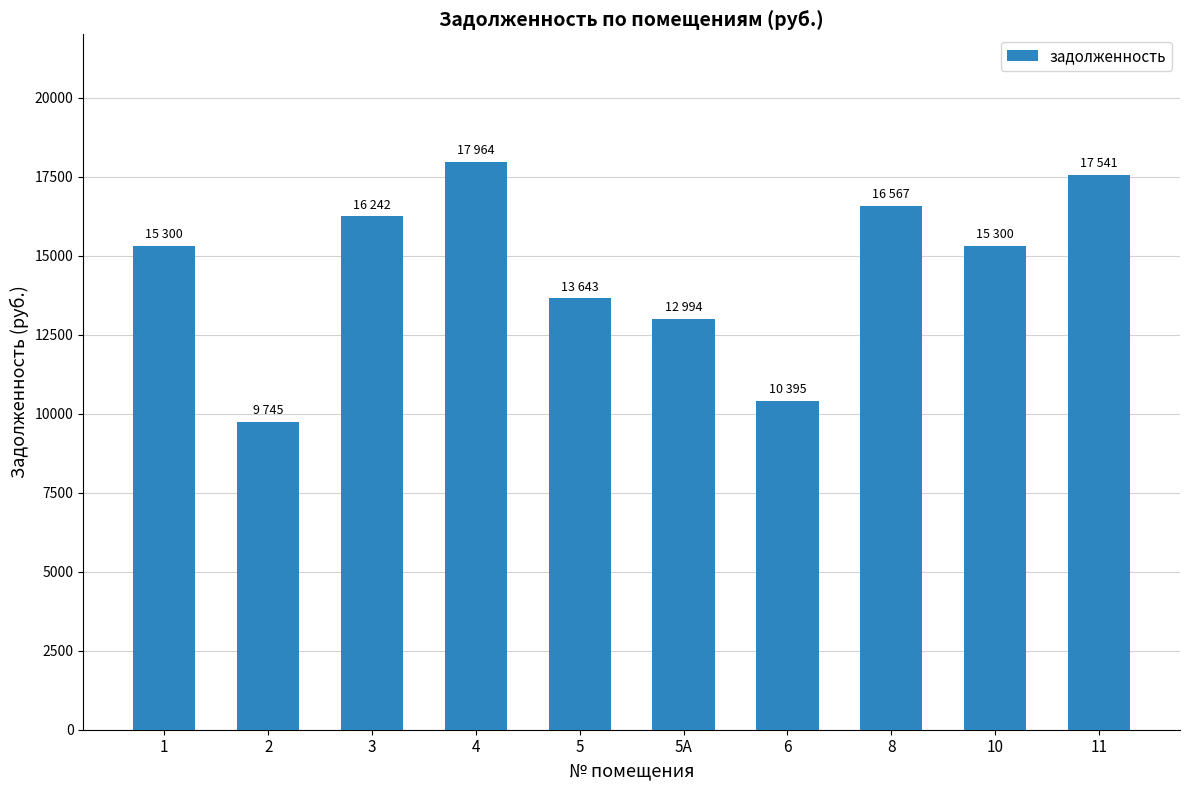

What is the value of the 4th bar from the left?

17963.6